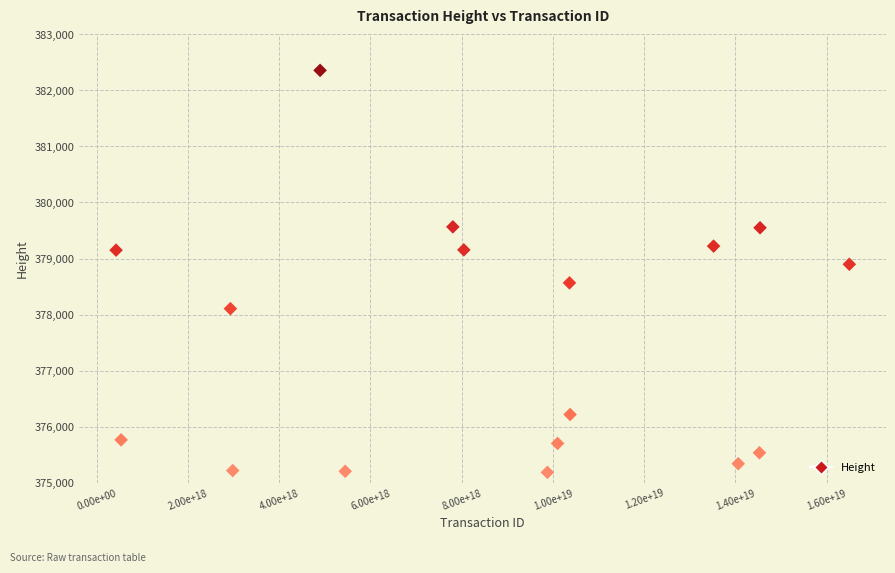

What is the range of Y values (max minus min)?

7175